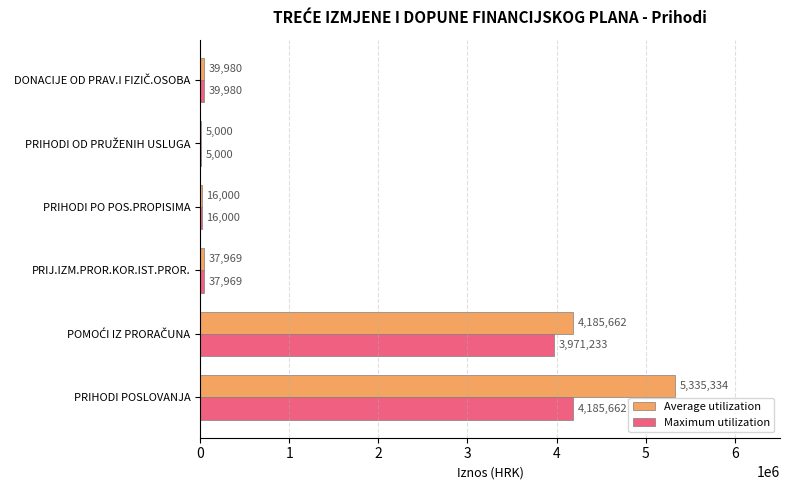

The Maximum utilization series shows 16000.0 at PRIHODI PO POS.PROPISIMA. True or false?

True